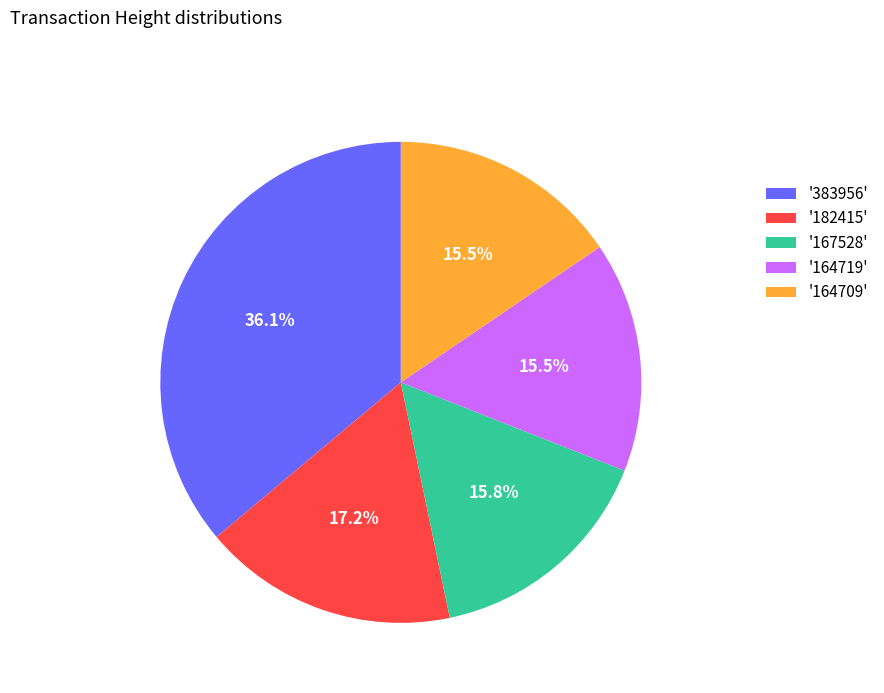

Which has a higher value, '164709' or '182415'?

'182415'